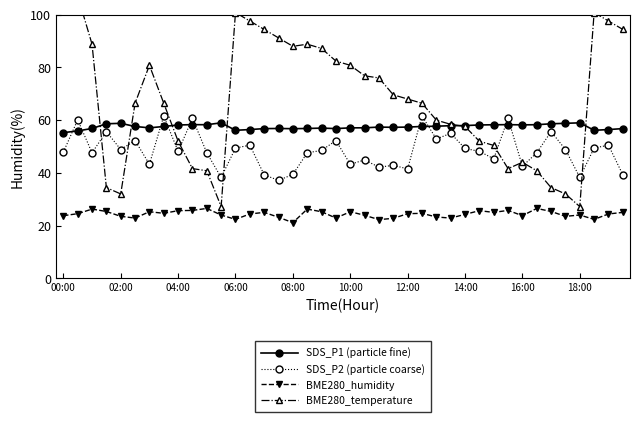

What is the approximate value of SDS_P2 (particle coarse) at 16:00?

42.5